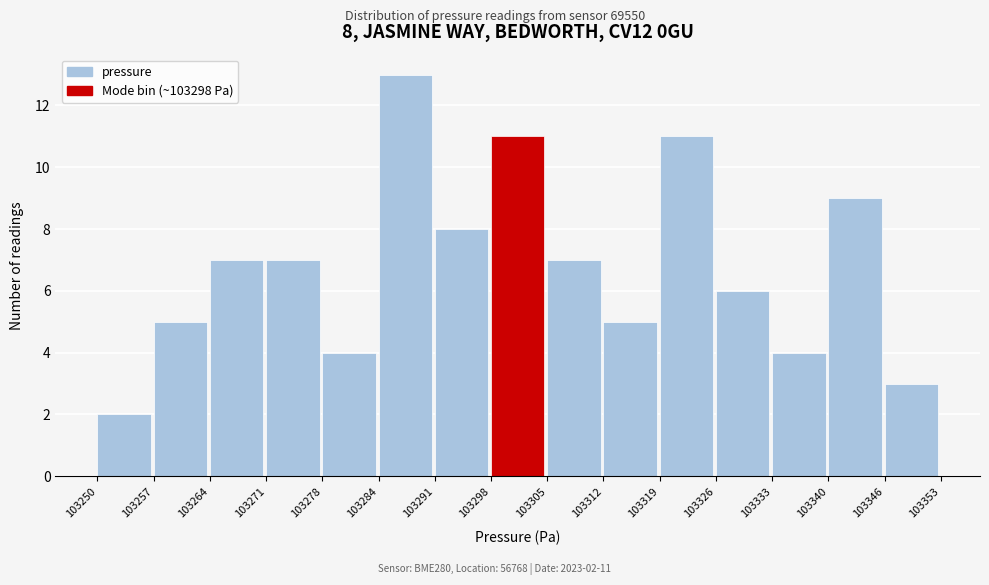

Which range on the x-axis has the tallest bar?

103284 to 103291